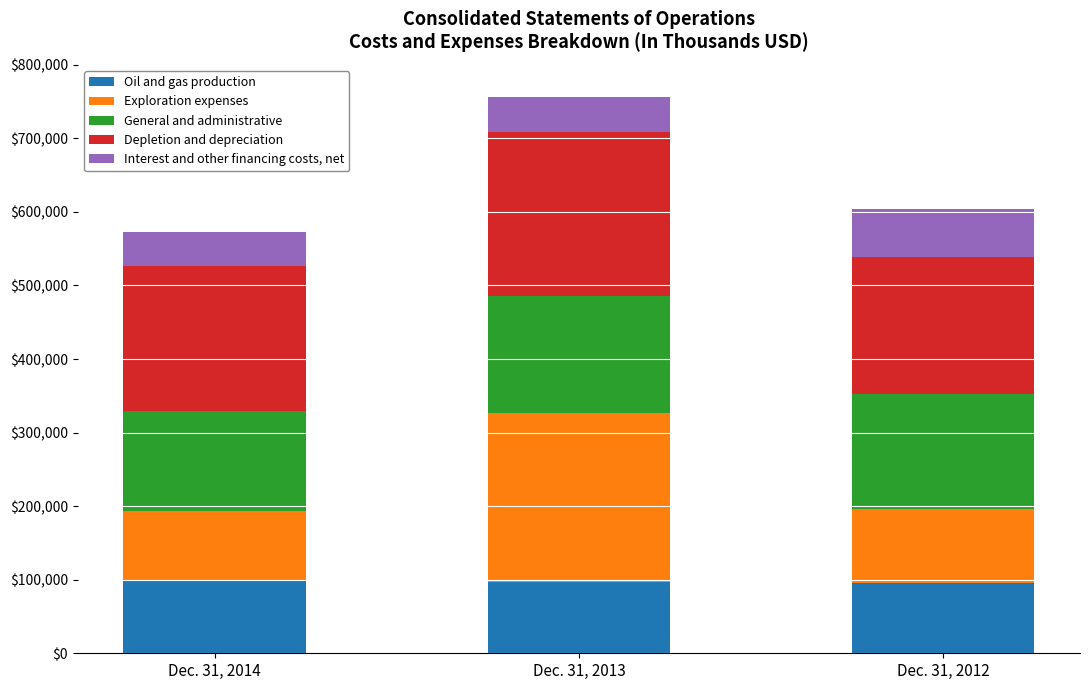

Does the chart contain any negative values?

No